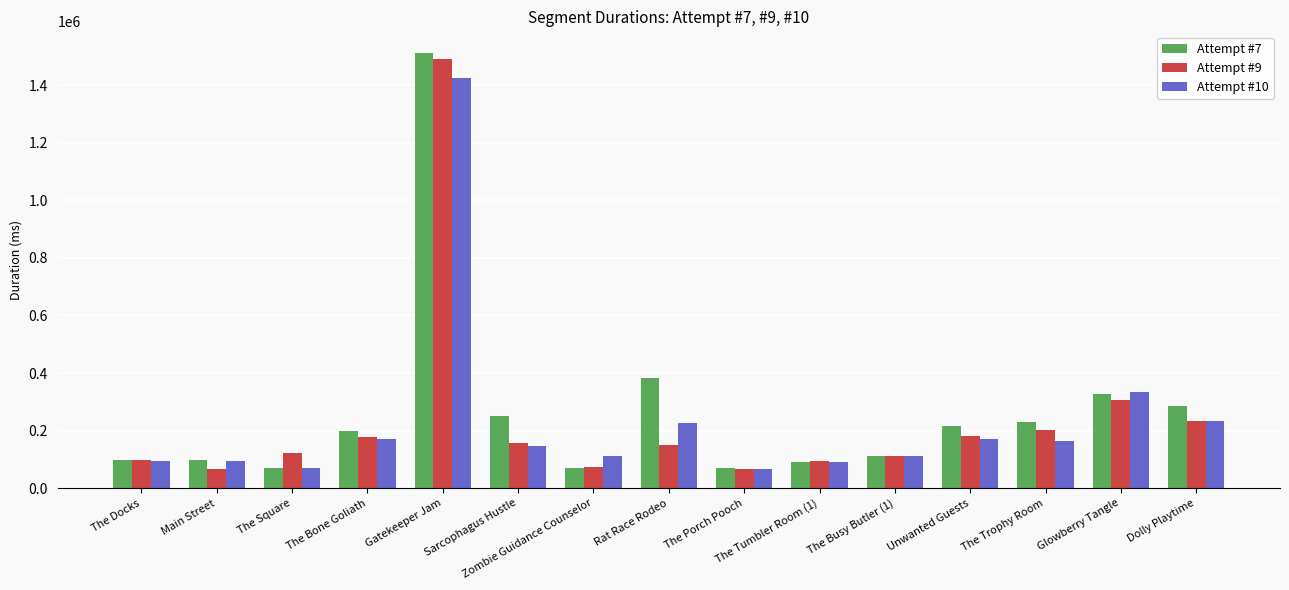

How many categories are shown in the chart?

15